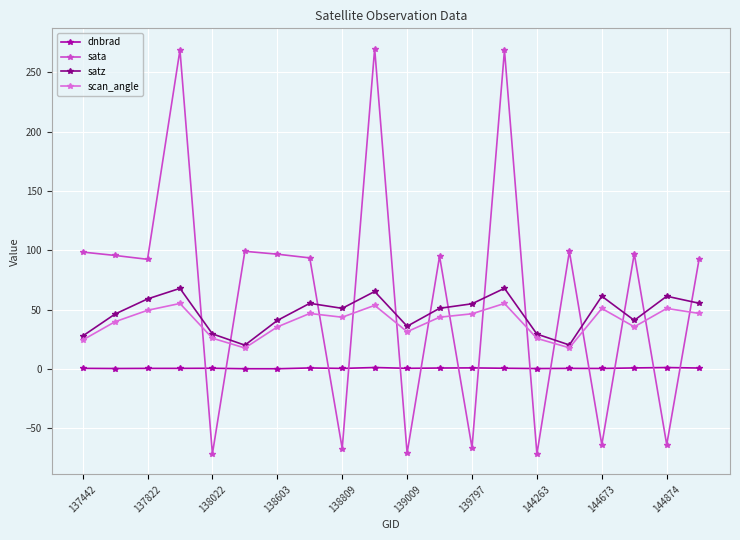

What is the value of the scan_angle point at the 1st from the left?

24.3